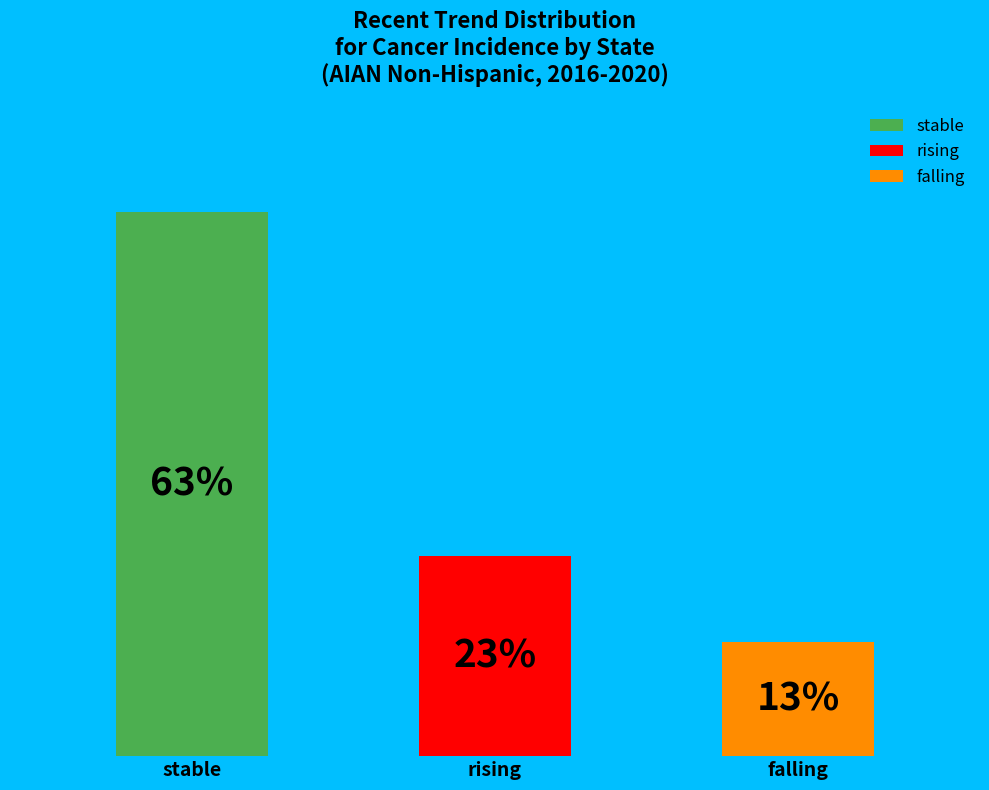

Count the number of slices in the pie.

3